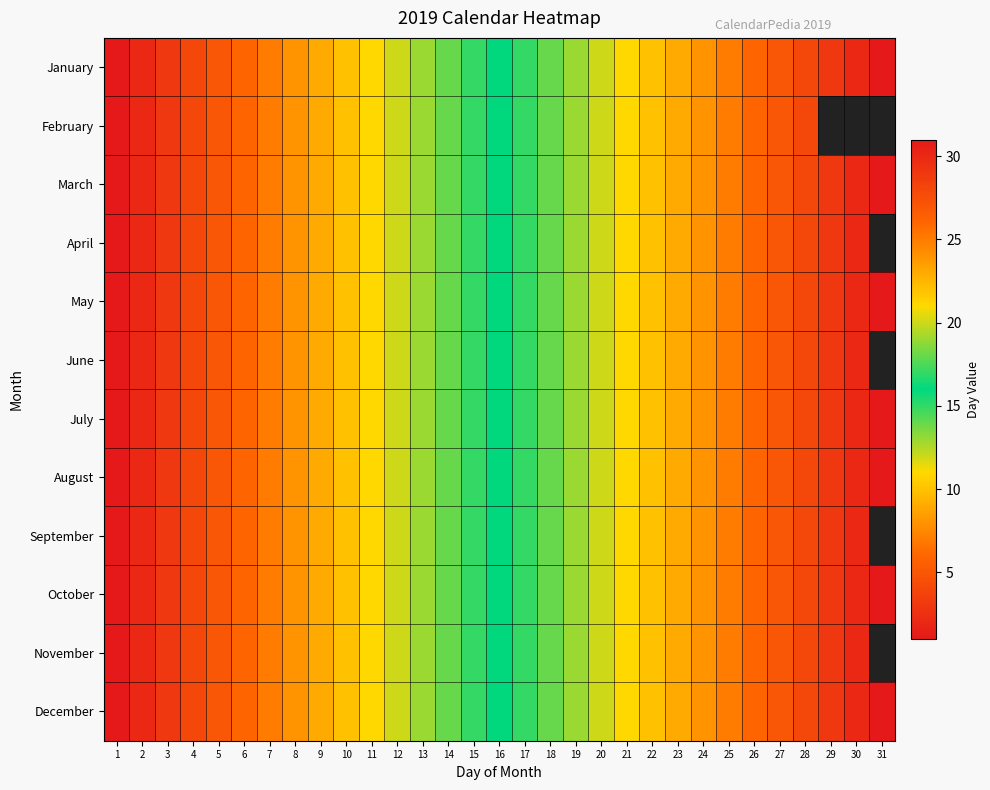

How many values in the July series are below 16?

15